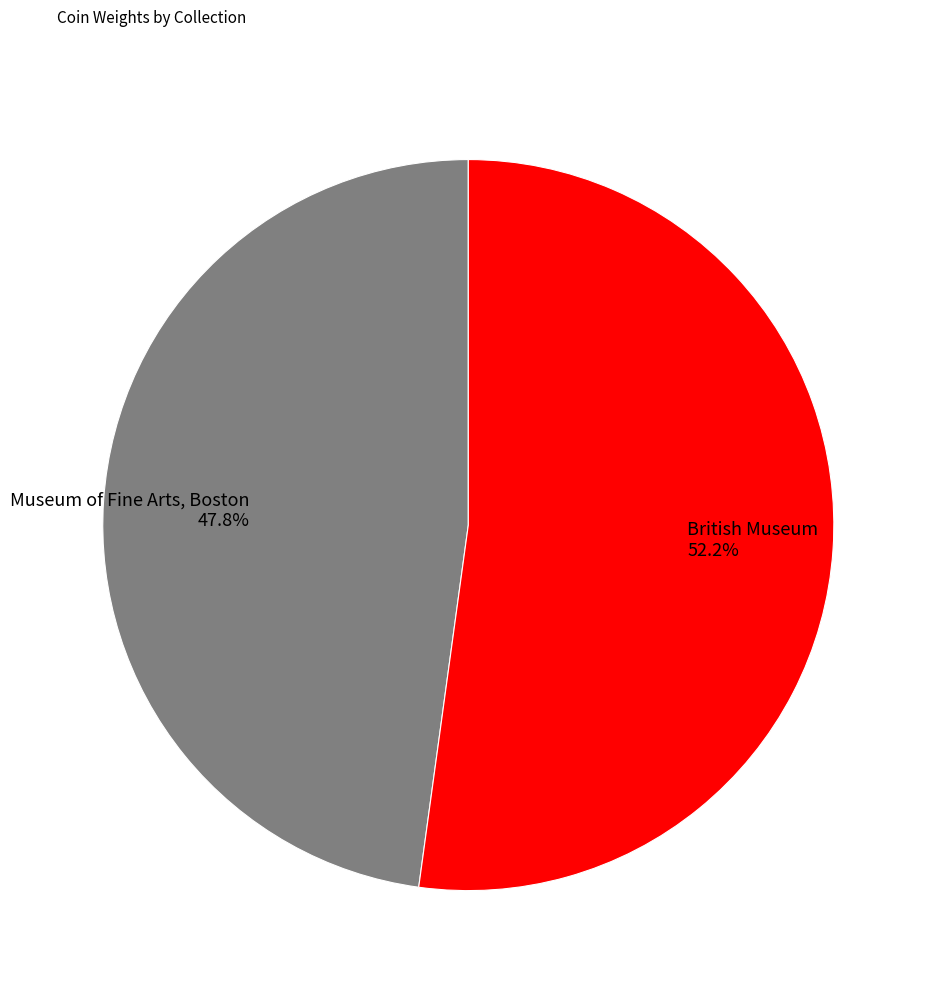

What percentage do Museum of Fine Arts, Boston and British Museum together represent?

100.0%